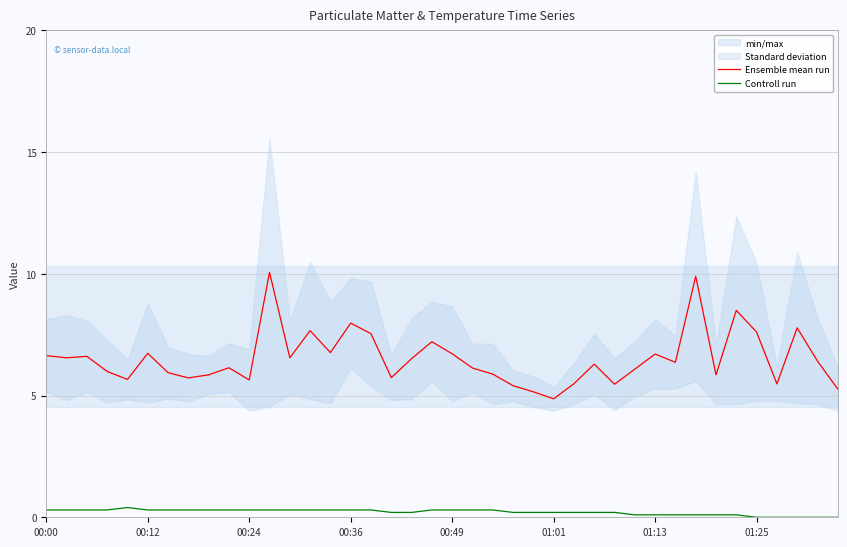

True or false: Ensemble mean run and Controll run intersect in this chart.

False